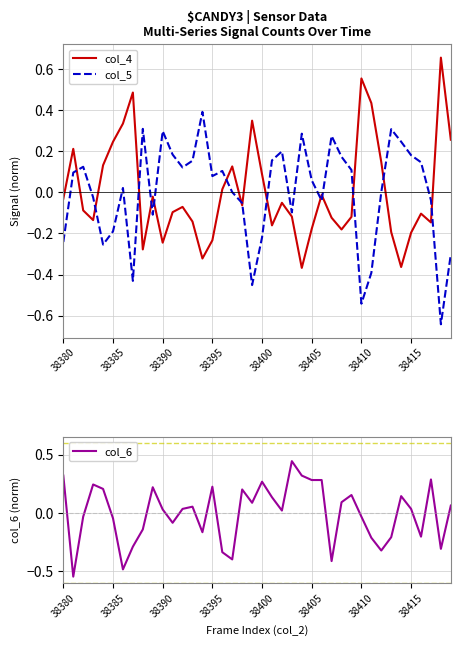

What is the difference between the second highest and second lowest values in the col_4 series?

0.9